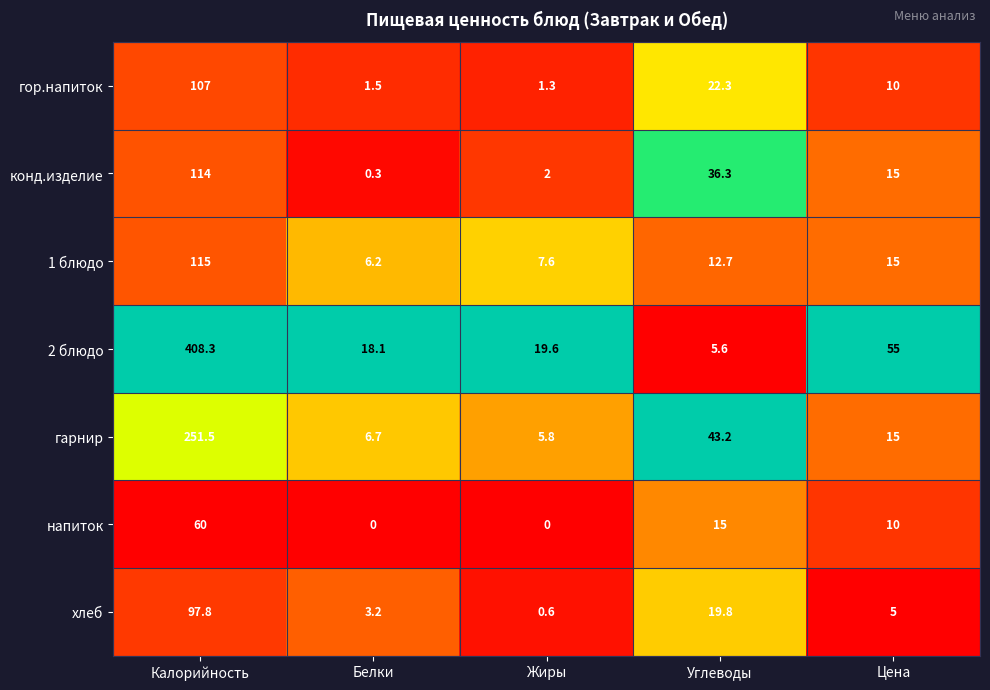

What is the greatest value displayed?

408.3